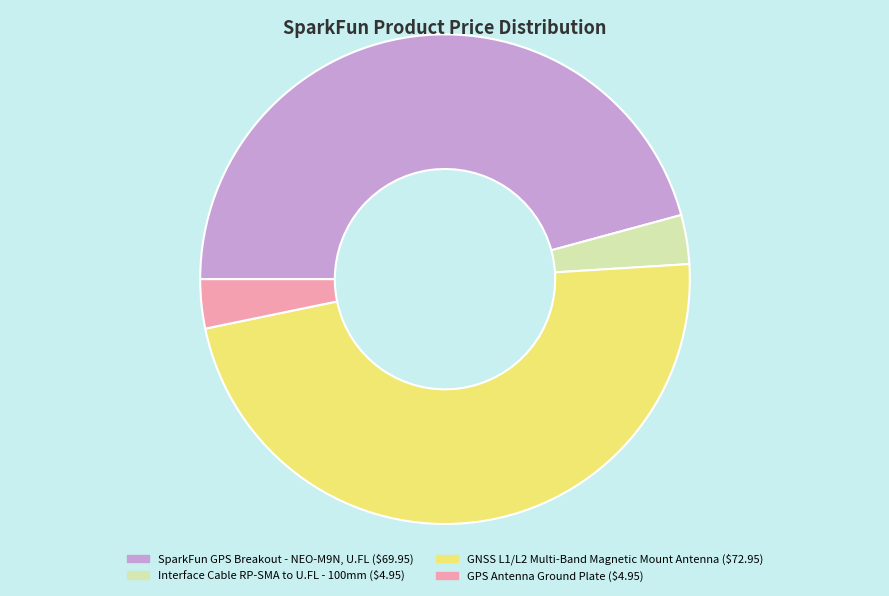

Is there a majority slice in this chart?

No